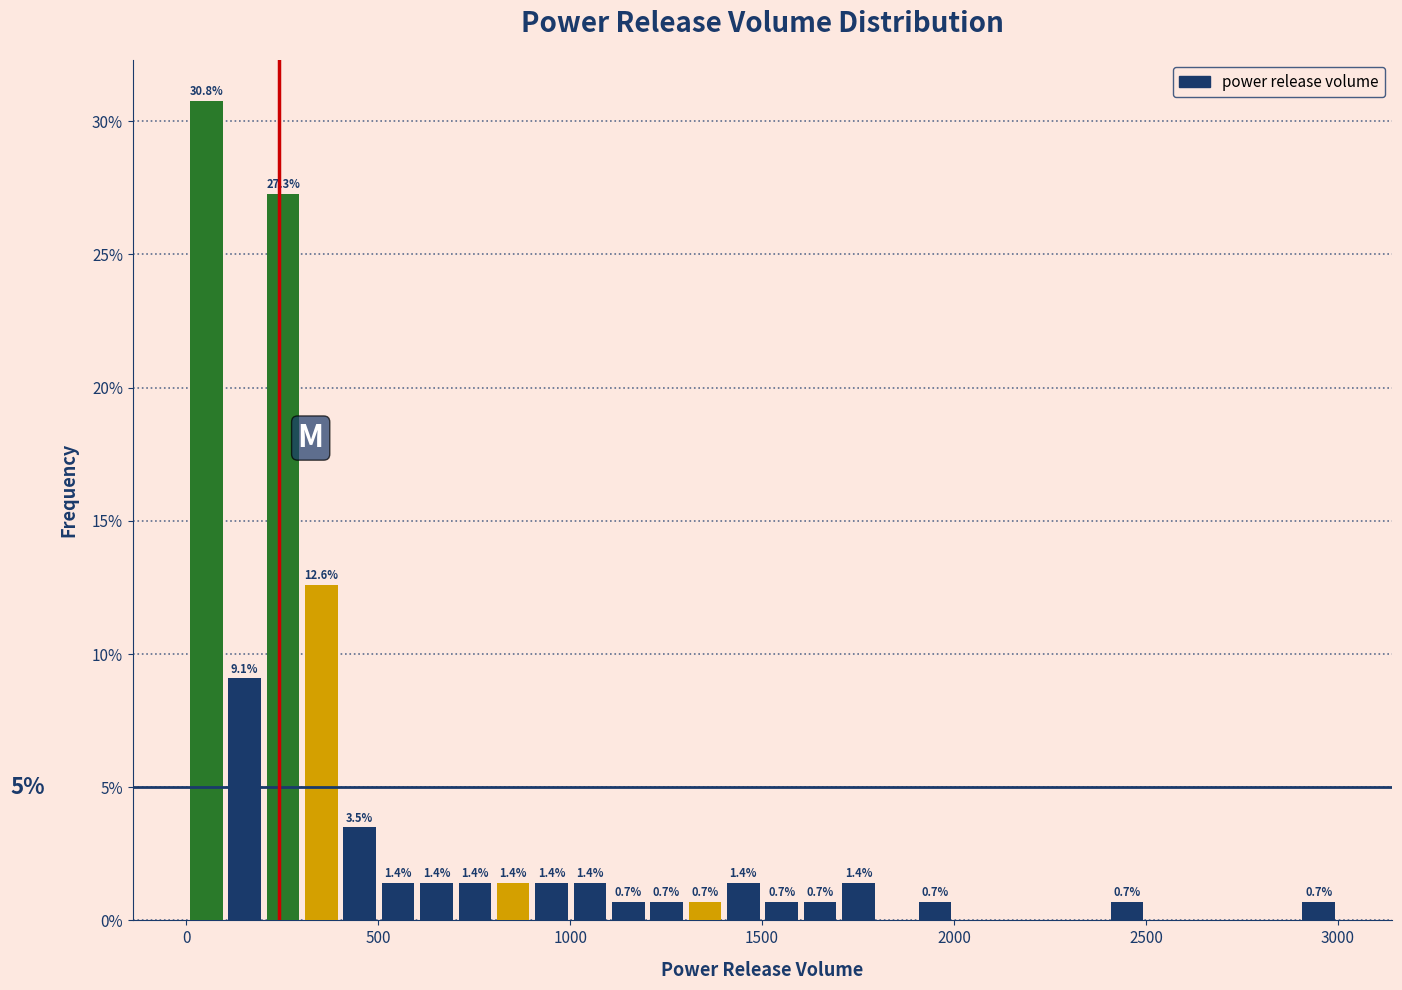

Around what value on the x-axis is the tallest bar? Give the approximate position of its centre, as read against the axis.

50